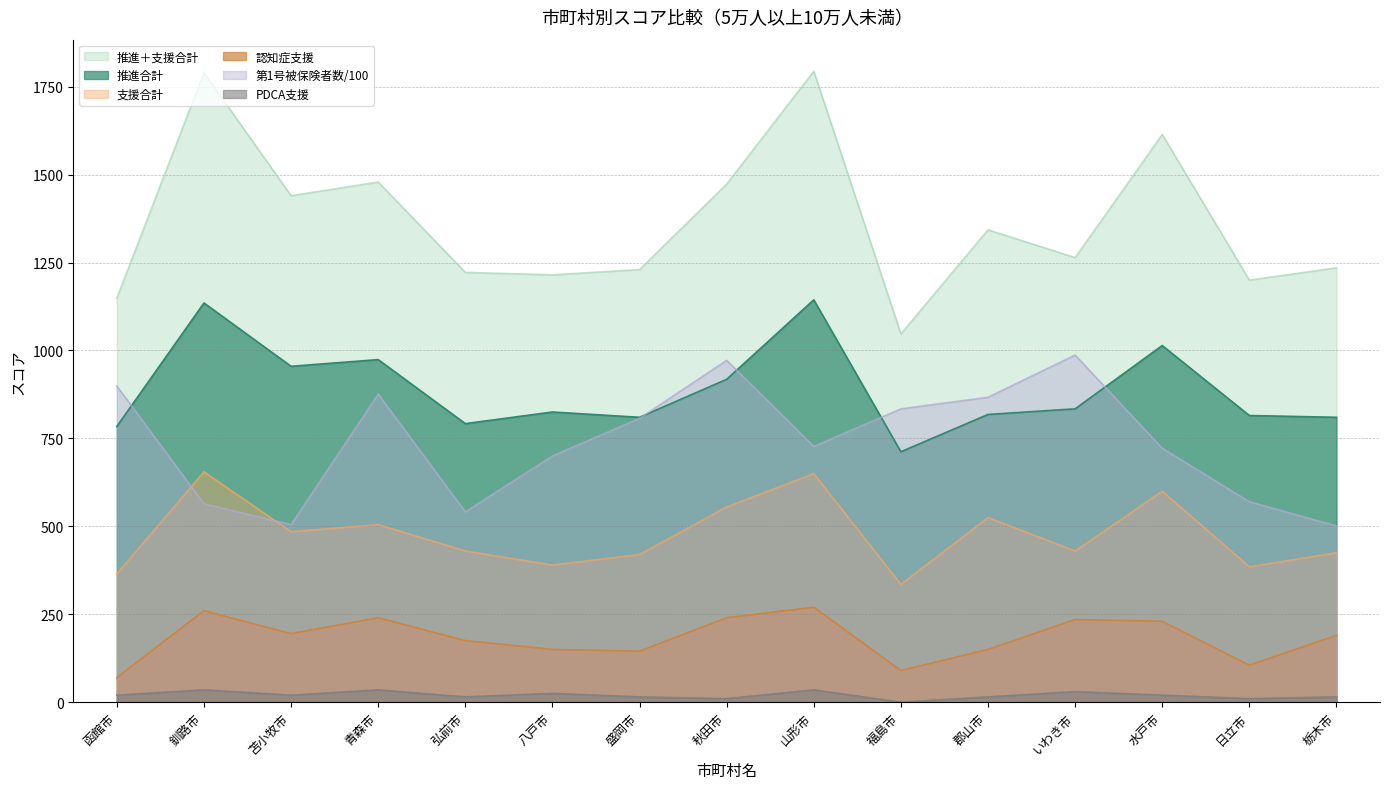

What is the label of the 2nd point from the left?

釧路市